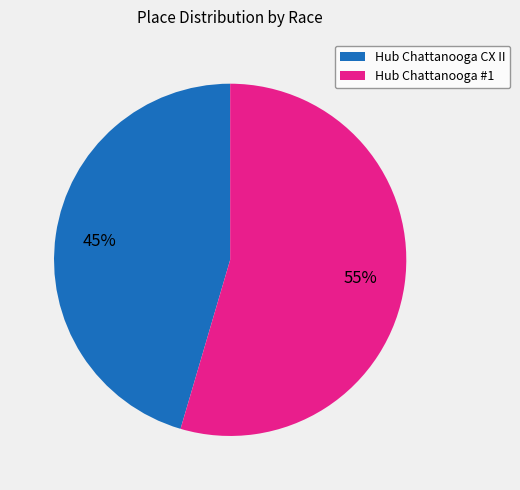

Rank the categories by value from highest to lowest.

Hub Chattanooga #1, Hub Chattanooga CX II